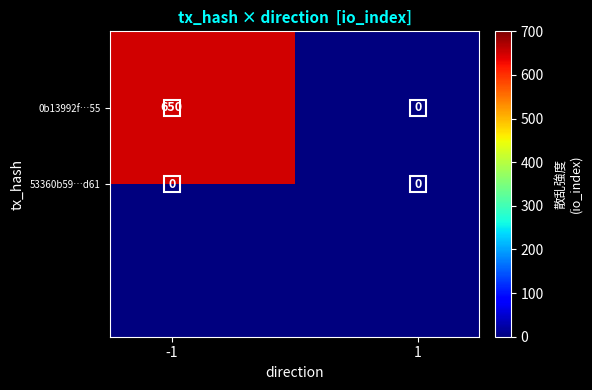

Count the number of categories in the chart.

2